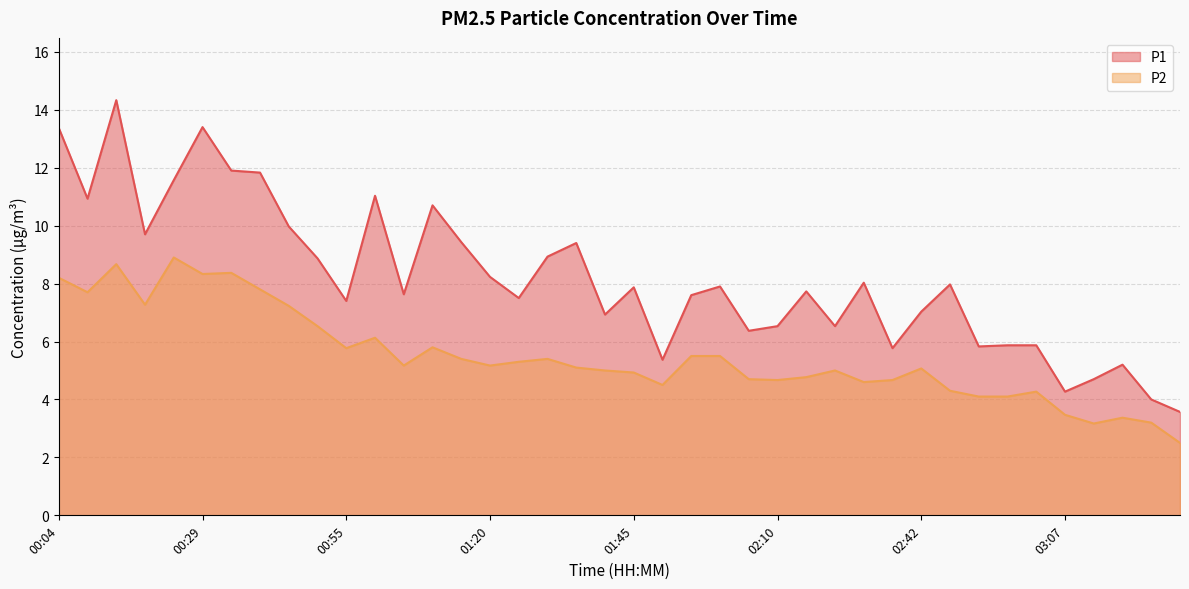

True or false: P1 has more than 0 interior local peaks.

True